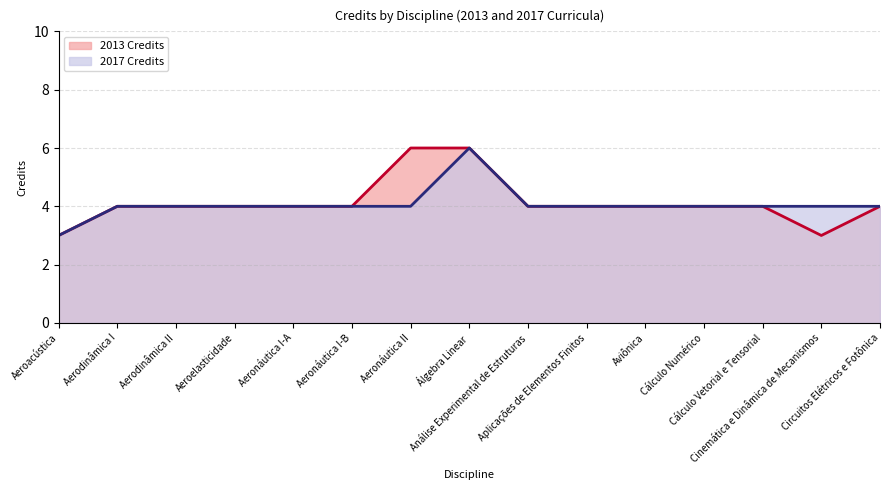

True or false: 2017 Credits line and 2013 Credits line intersect in this chart.

False